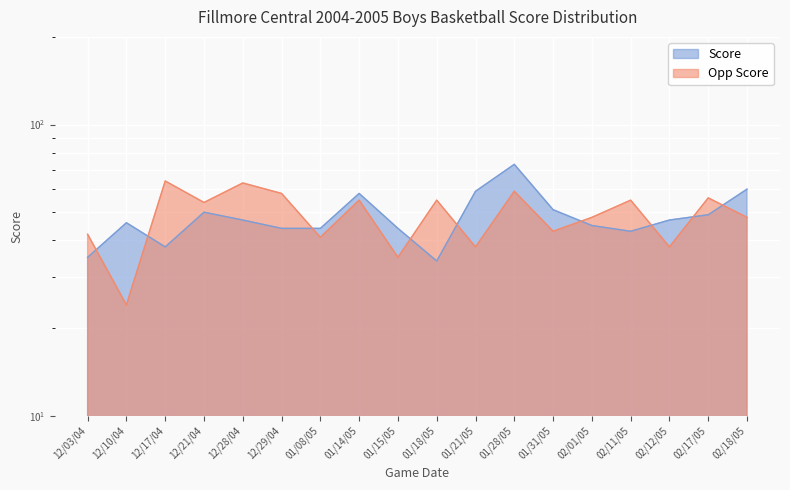

In Opp Score, how many points are higher than both neighbors (excluding endpoints)?

7